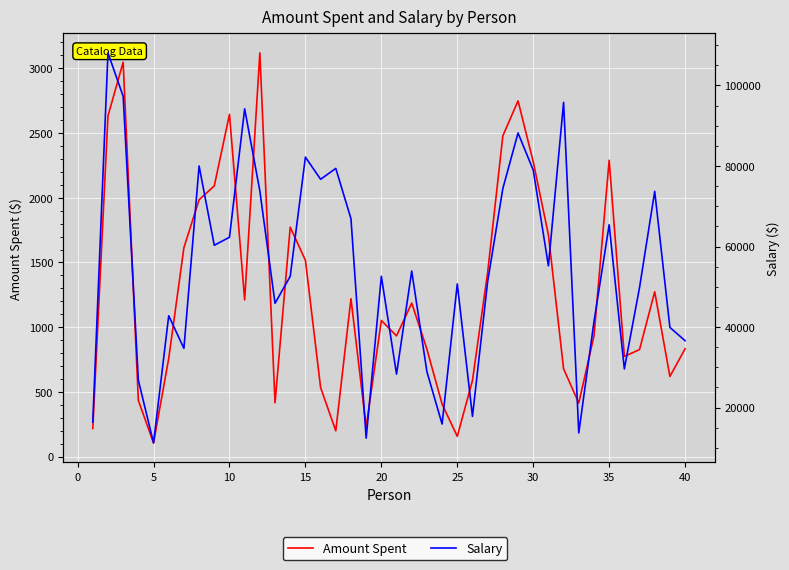

How many categories are shown in the chart?

40